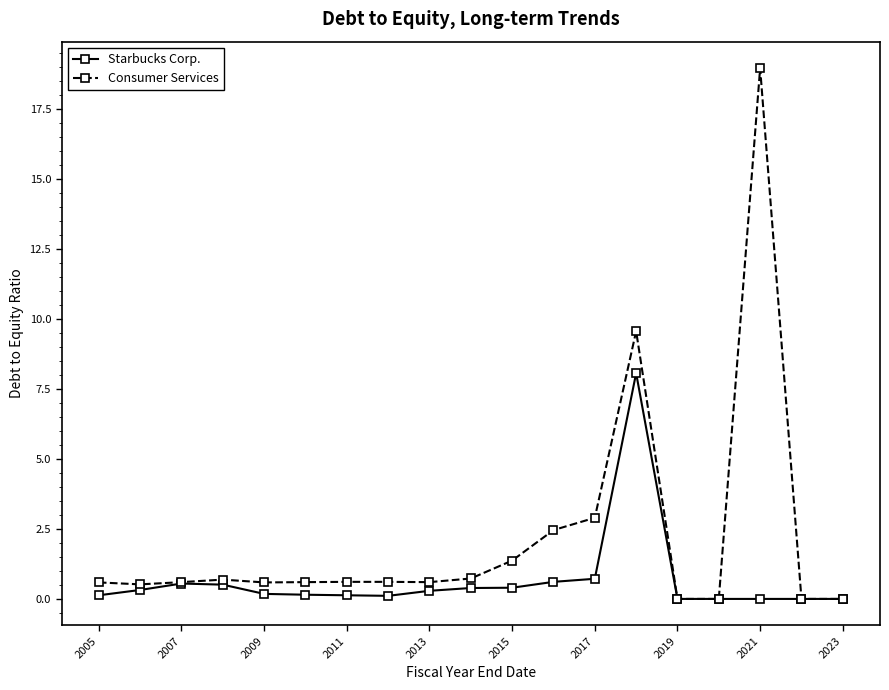

Which series has the largest range (max minus min)?

Consumer Services